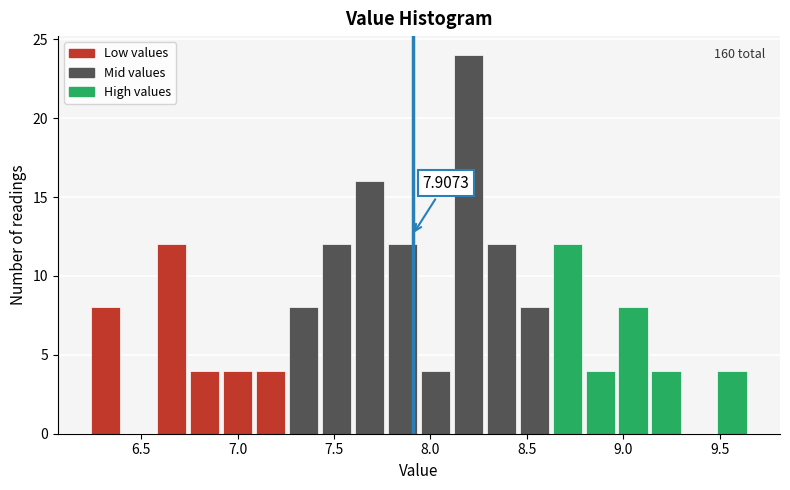

Around what value on the x-axis is the tallest bar? Give the approximate position of its centre, as read against the axis.

8.20